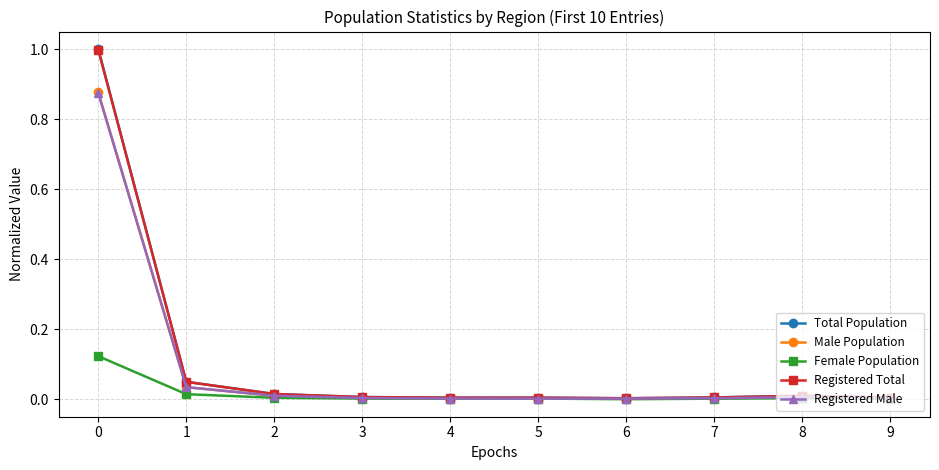

What is the greatest value displayed?

1.0